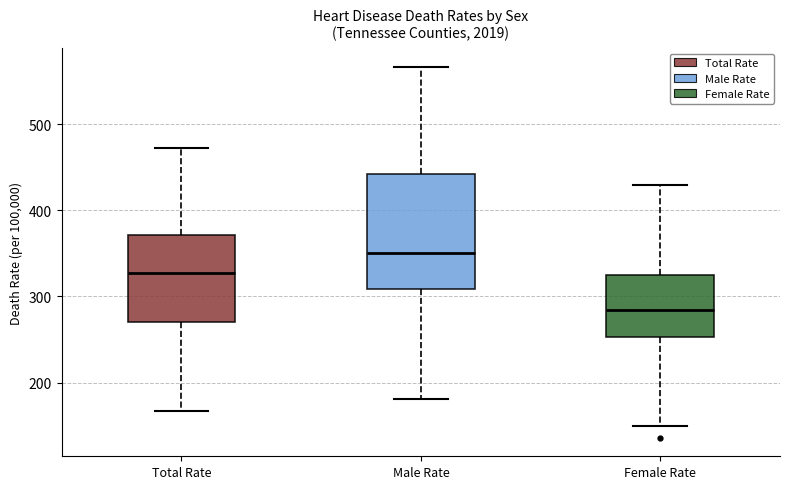

Comparing the boxes themselves (not the whiskers), which one is the tallest?

Male Rate